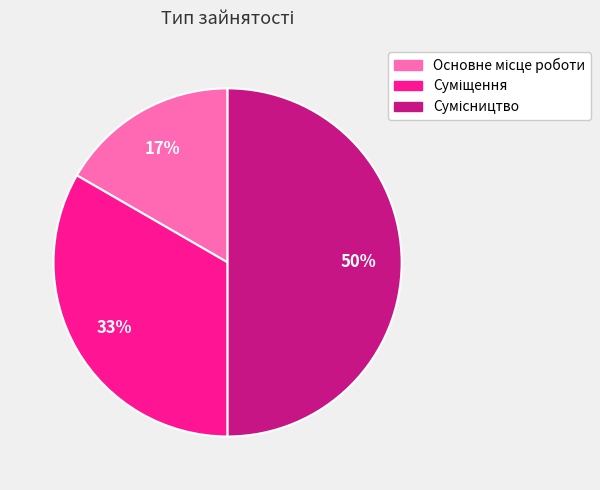

To the nearest percent, what is the difference between the largest and smallest slice percentages?

33%